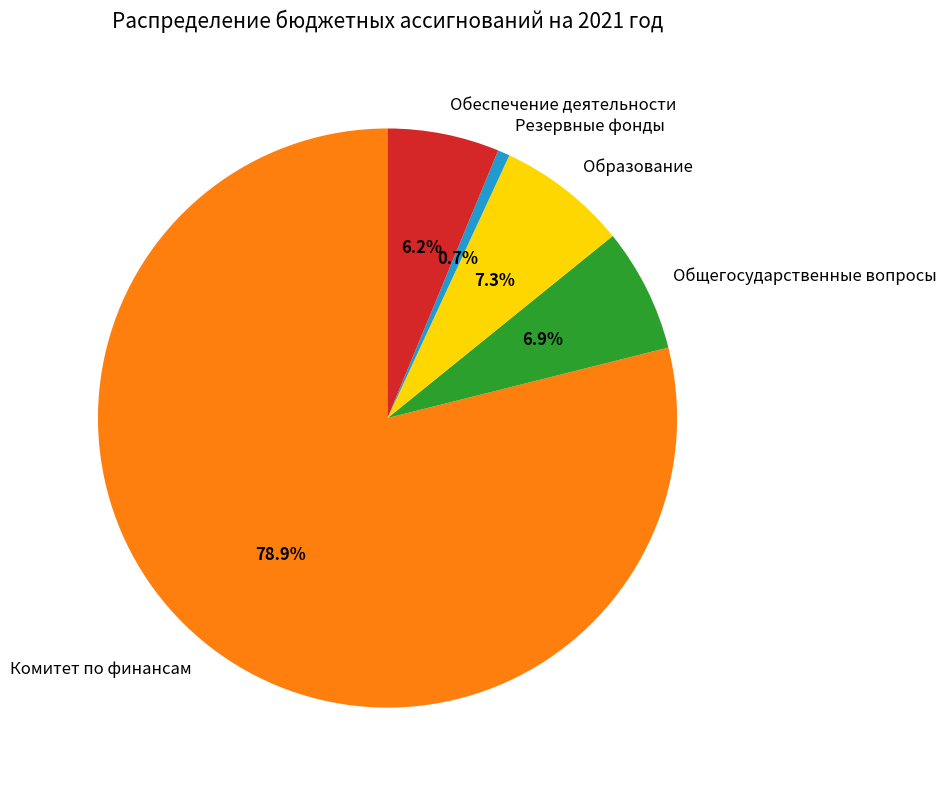

How many slices are in this pie chart?

5